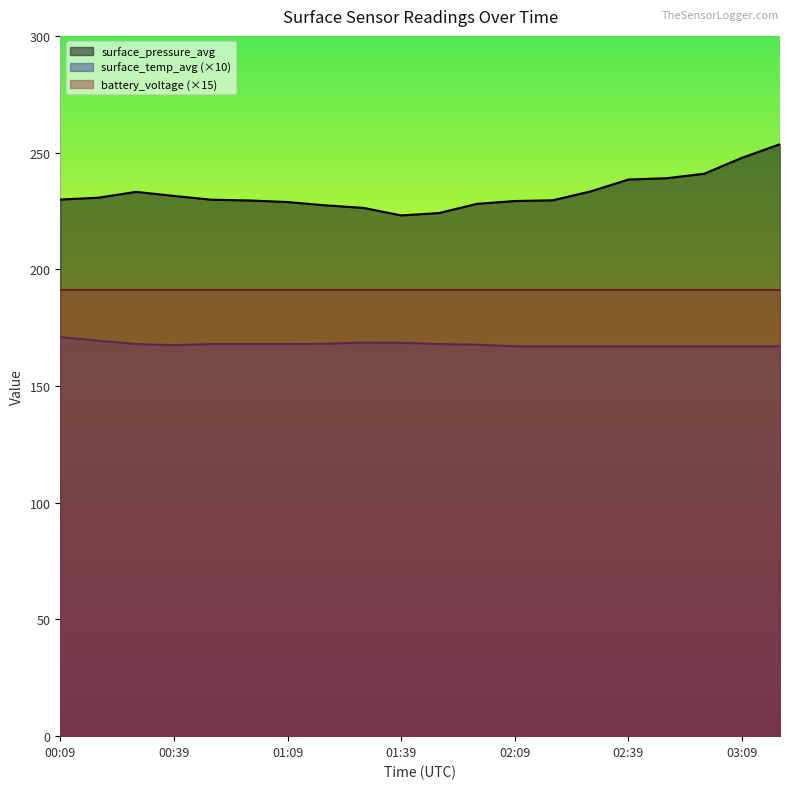

At which category is the sum across all series the highest?

03:19